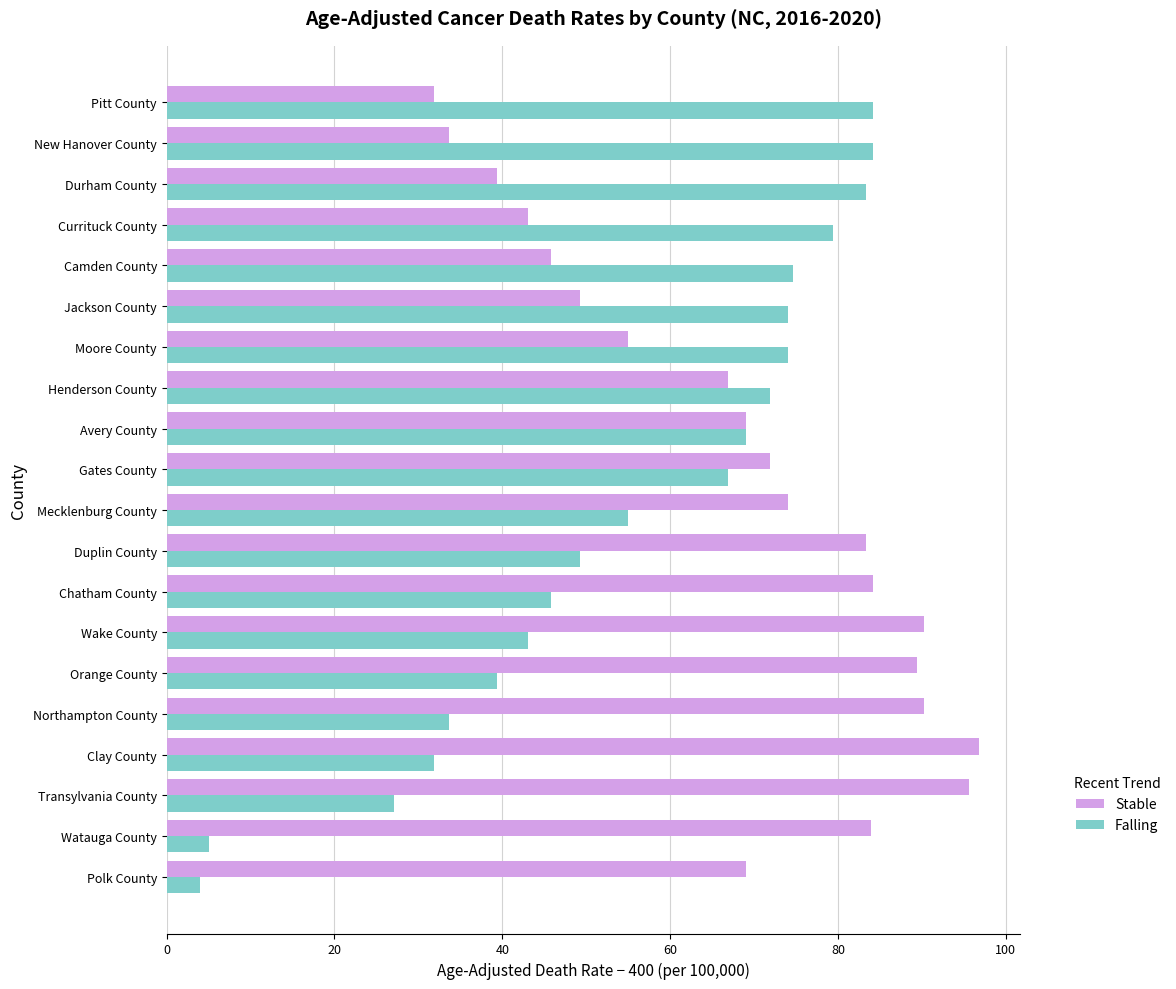

What is the average value of the Falling series?

54.8